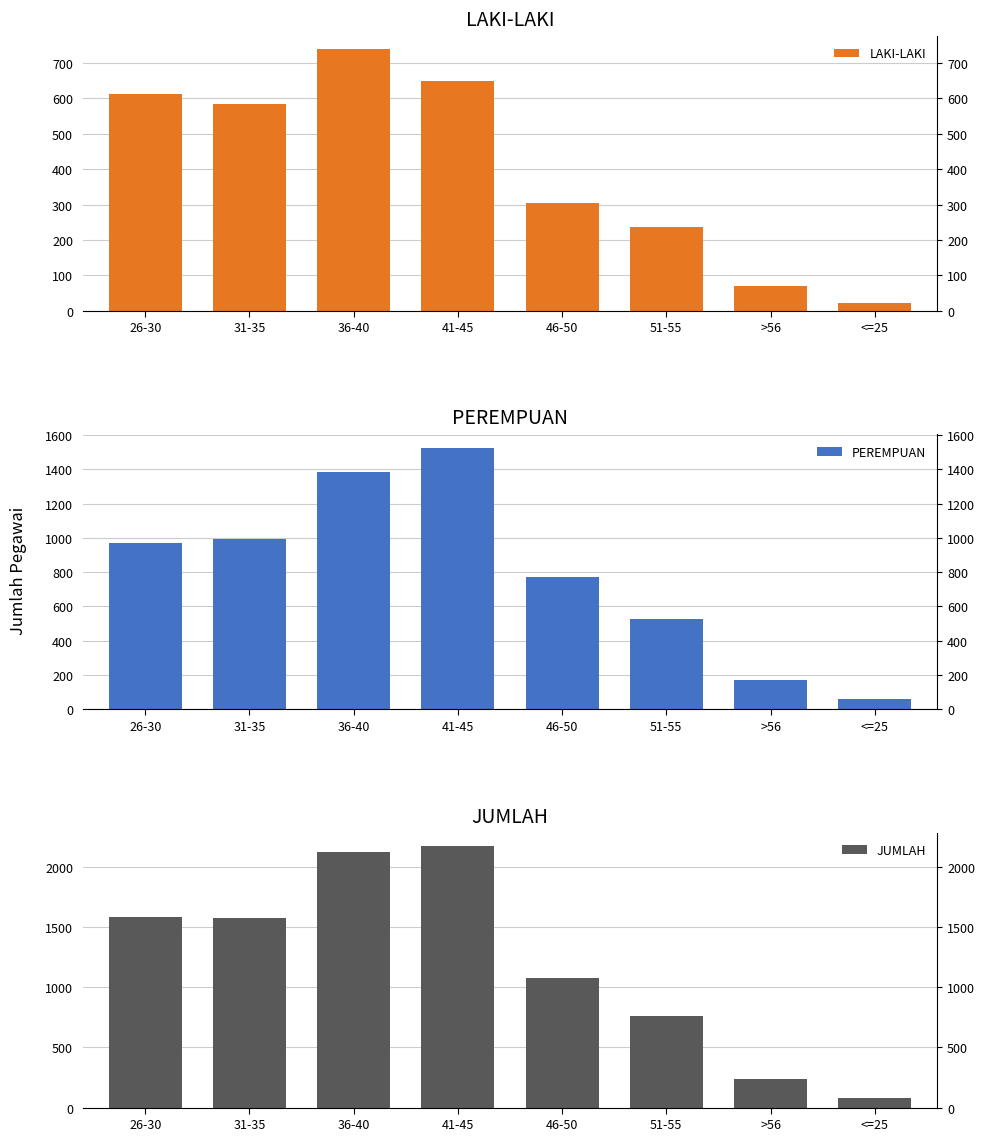

Reading left to right, what are all the values shown in this chart?

LAKI-LAKI: 26-30=613	31-35=584	36-40=739	41-45=648	46-50=306	51-55=236	>56=71	<=25=21
PEREMPUAN: 26-30=970	31-35=996	36-40=1385	41-45=1527	46-50=770	51-55=528	>56=169	<=25=59
JUMLAH: 26-30=1583	31-35=1580	36-40=2124	41-45=2175	46-50=1076	51-55=764	>56=240	<=25=80